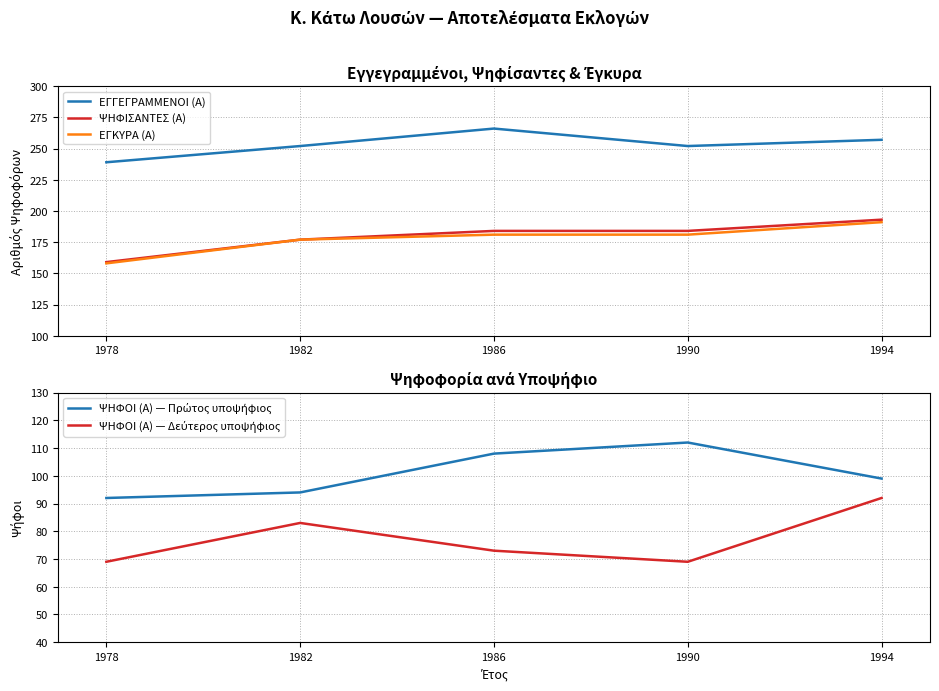

What value does the ΕΓΚΥΡΑ (Α) series have at 1982, to the nearest 5?

175